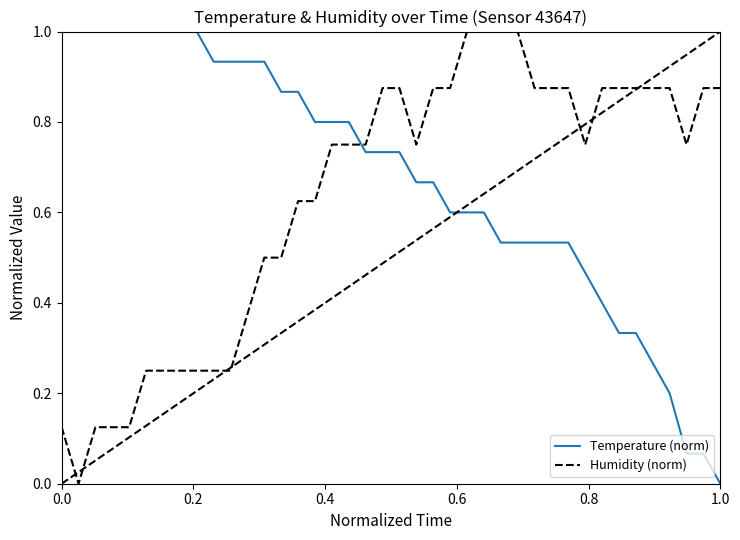

What is the sum of all Temperature (norm) values?

27.0